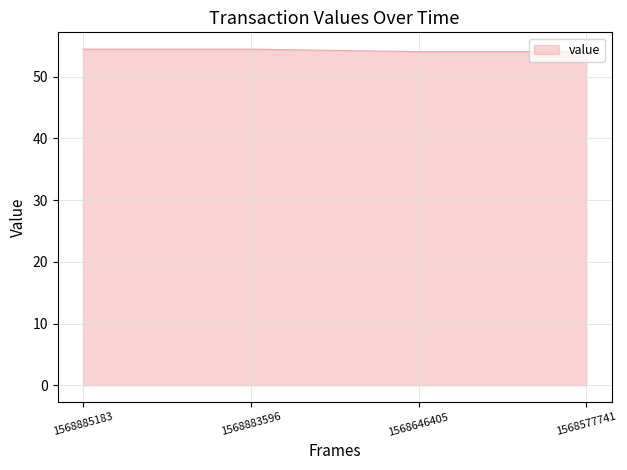

Approximately how many times larger is the value at 1568646405 compared to 1568577741?

1.0